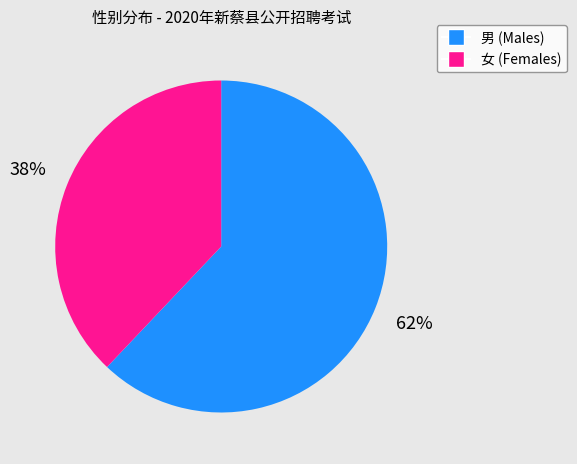

True or false: 男 accounts for 50% of the total.

False